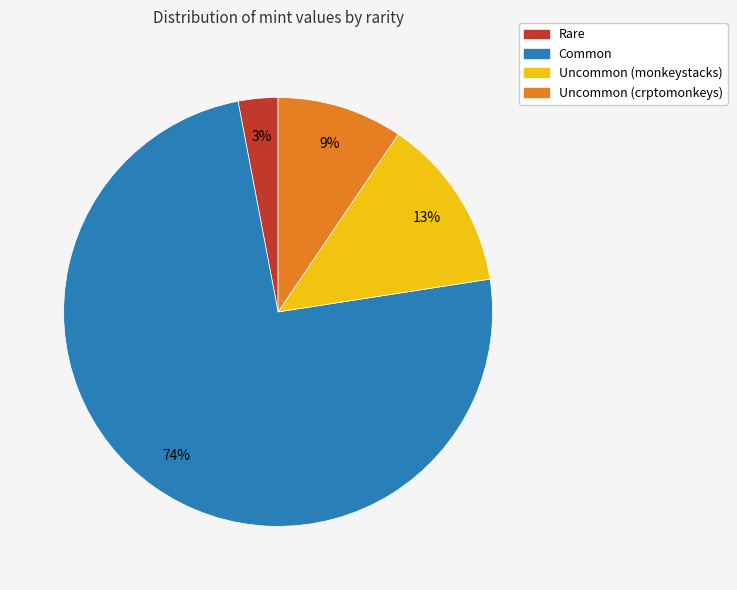

Is there a majority slice in this chart?

Yes